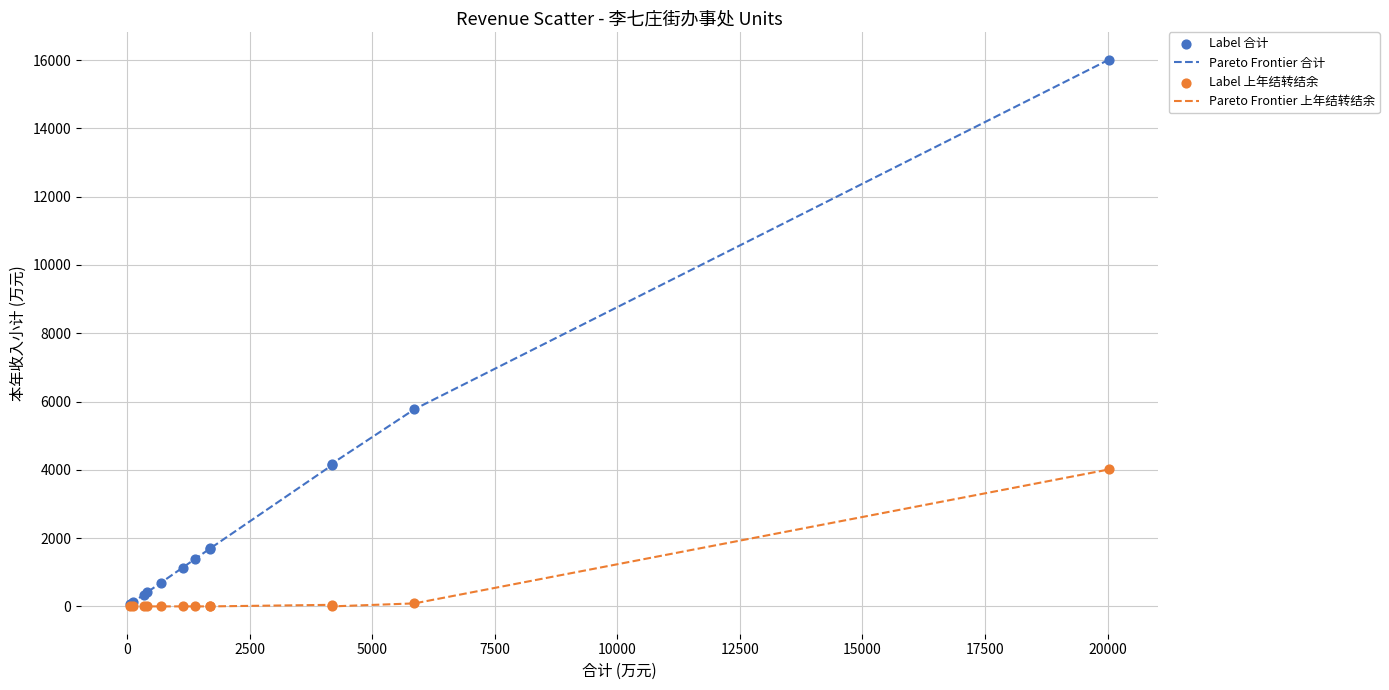

Which series has the largest range (max minus min)?

Pareto Frontier 合计